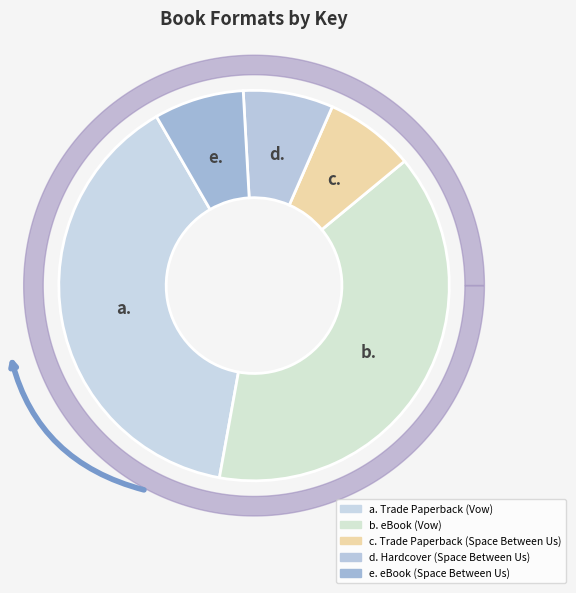

Which category has the biggest portion of the pie?

Trade Paperback (Vow)